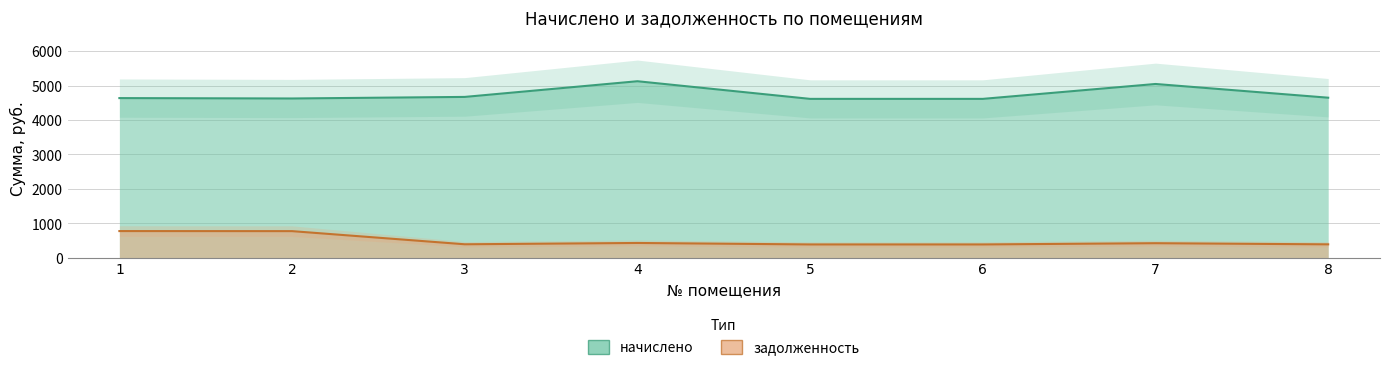

Which series has the largest range (max minus min)?

начислено